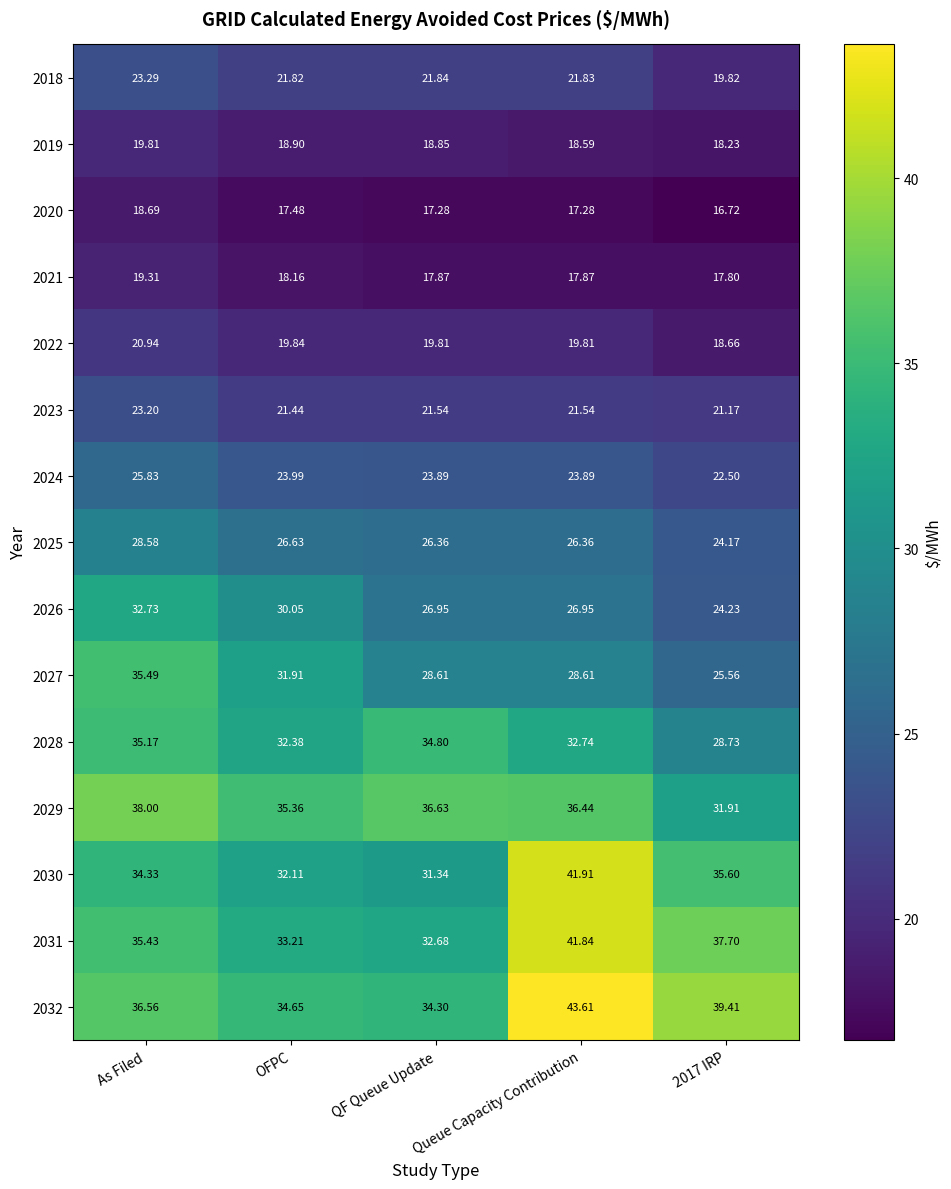

Where is 2018 nearest to the value 21?

OFPC